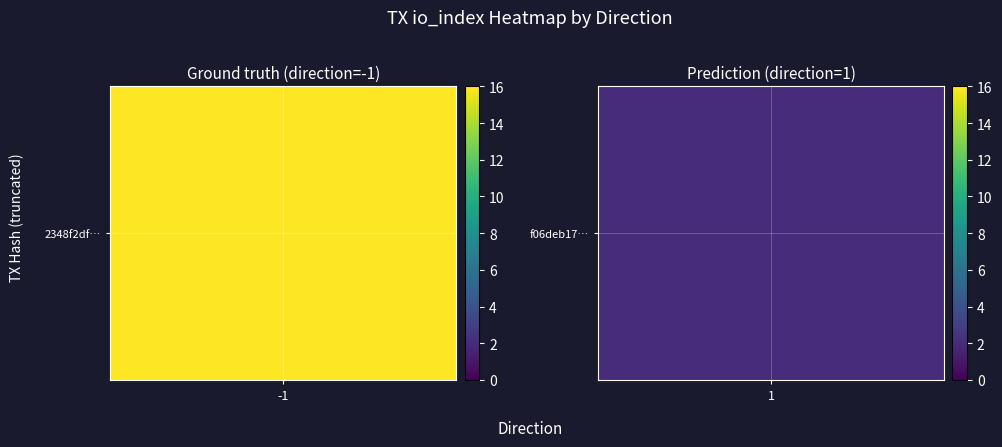

What is the maximum value shown in the chart?

16